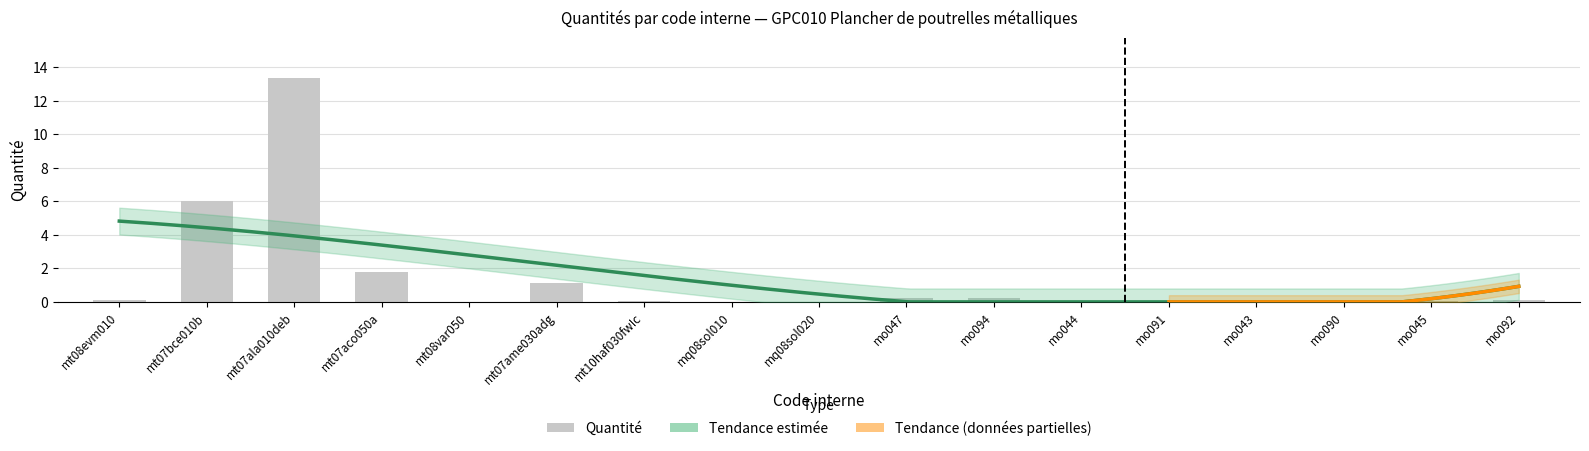

List the labels in order of value, largest first.

mt07ala010deb, mt07bce010b, mt07aco050a, mt07ame030adg, mo047, mo094, mt08evm010, mo092, mt10haf030fwIc, mo044, mo091, mo043, mo090, mo045, mt08var050, mq08sol020, mq08sol010